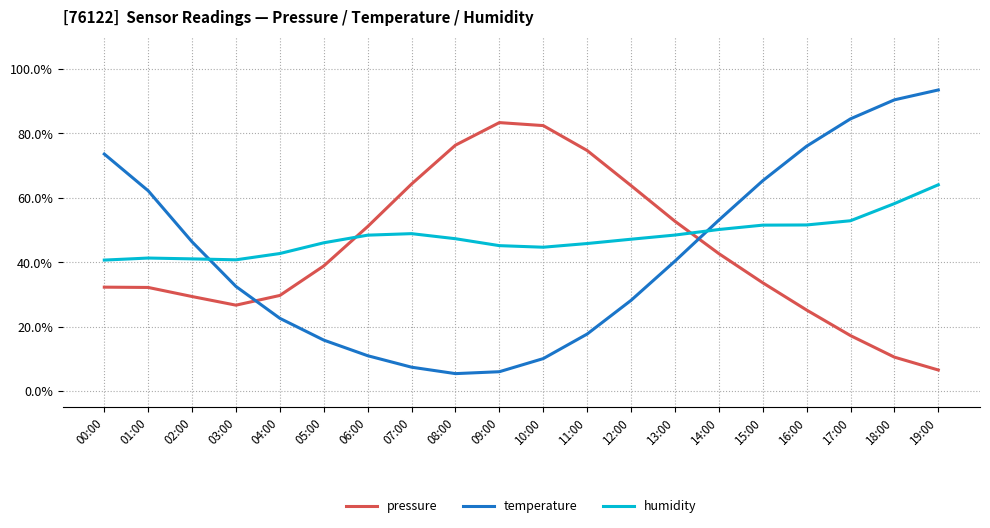

Rank the series by their average value, from lowest to highest.

temperature, pressure, humidity